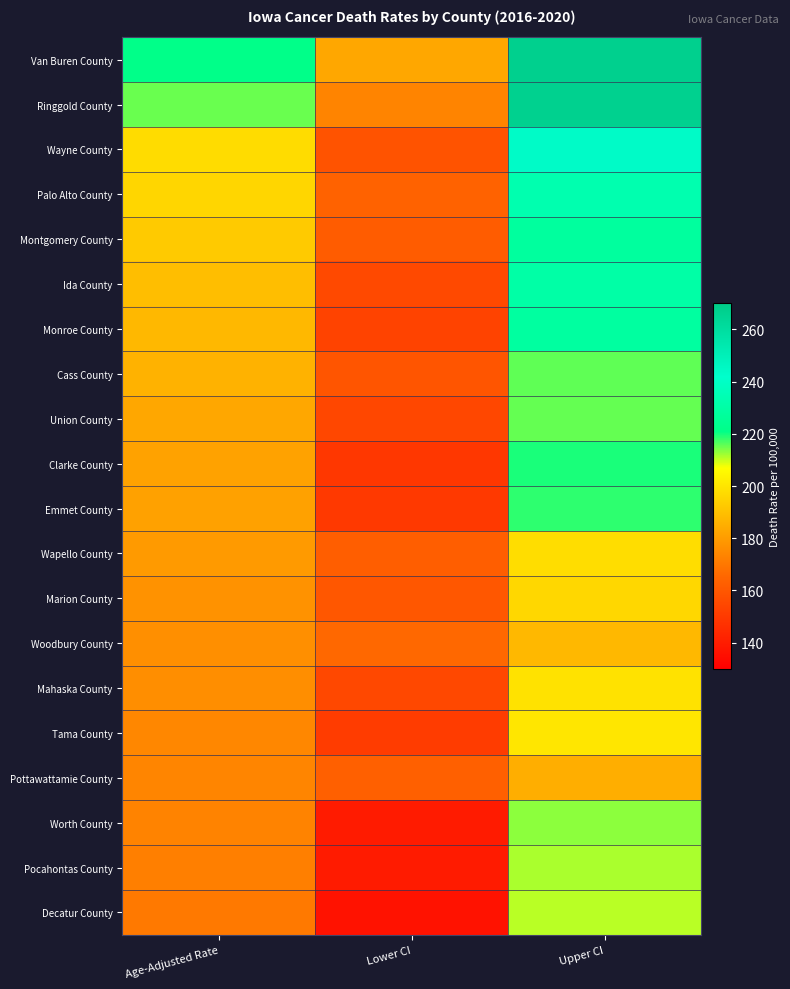

What is the greatest value displayed?

267.0